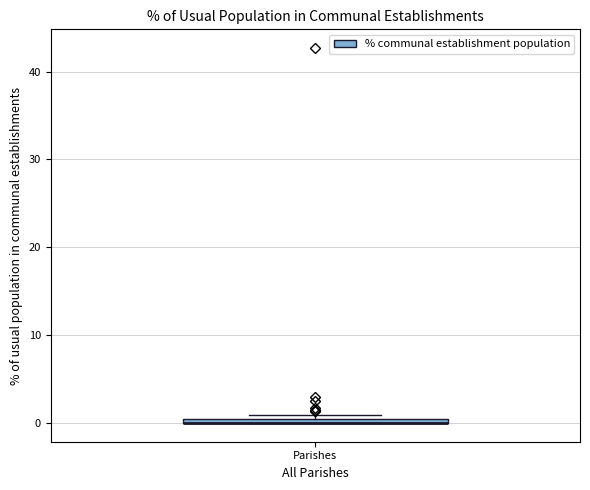

Where is the lower edge of the box for Parishes on the y-axis? The values are not printed on the chart, so give them approximately, as read against the axis.

0